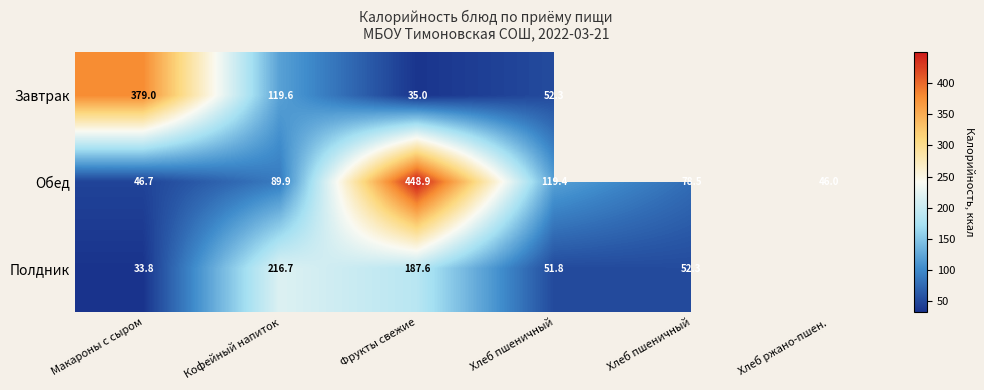

Rank the series by their maximum value, from highest to lowest.

Обед, Завтрак, Полдник